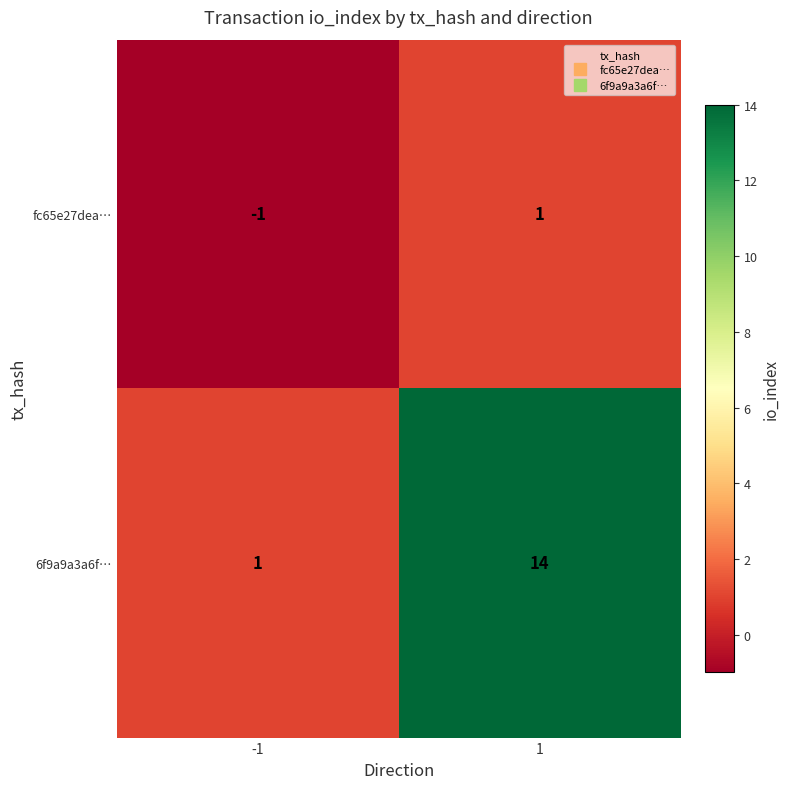

What is the sum of the 6f9a9a3a6f… values at 1 and -1?

15